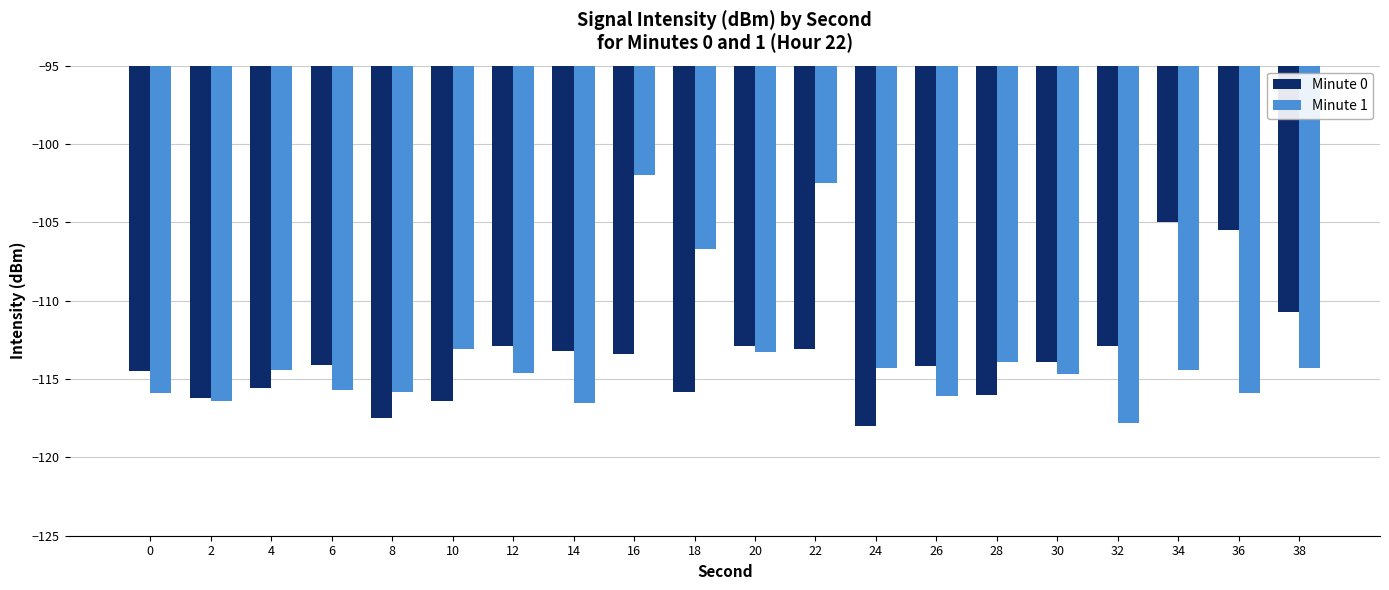

What is the value of the Minute 1 bar at the 13th from the left?

-114.3